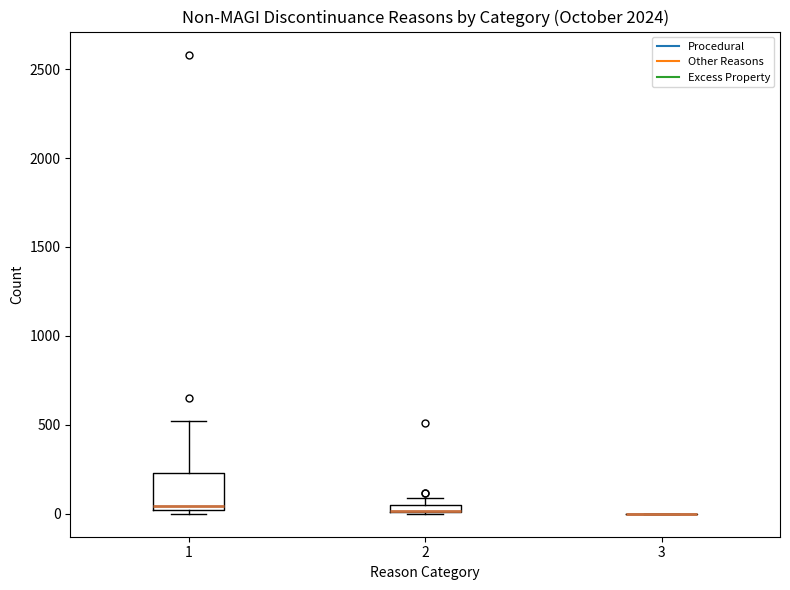

Where is the lower edge of the box at x = 1 on the y-axis? The values are not printed on the chart, so give them approximately, as read against the axis.

0